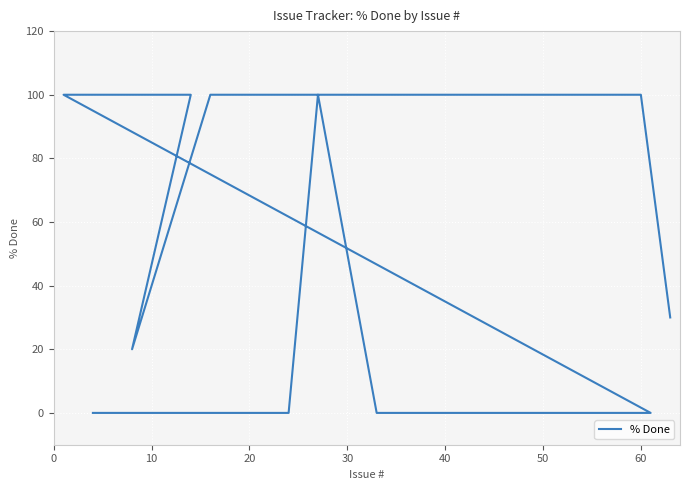

Reading left to right, list all the values displayed in this chart.

0	0	100	0	0	0	100	100	100	100	100	100	100	20	100	100	100	100	100	100	100	100	100	100	100	100	100	100	100	100	100	100	100	100	100	100	30